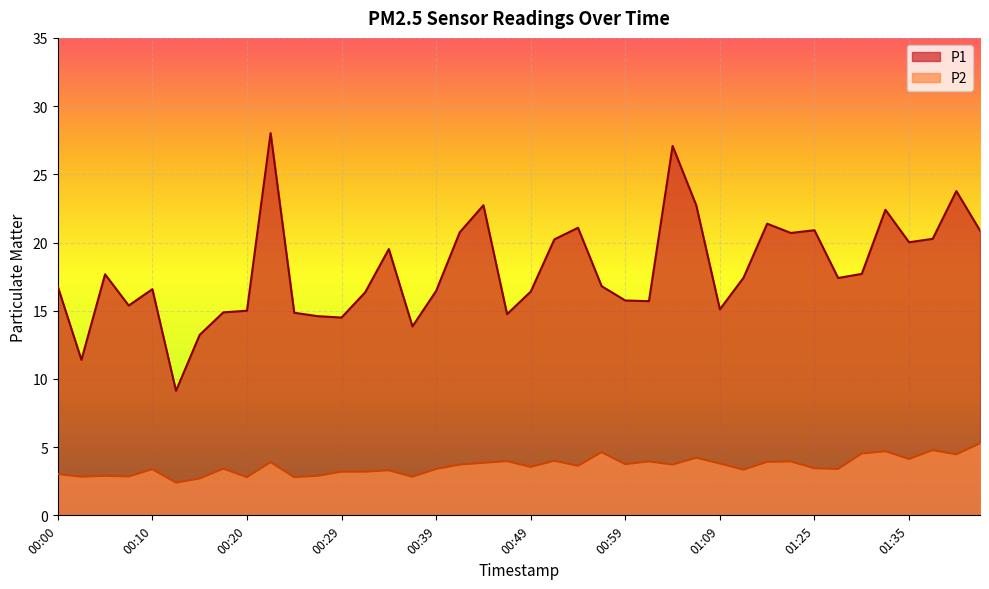

Which series has the largest range (max minus min)?

P1